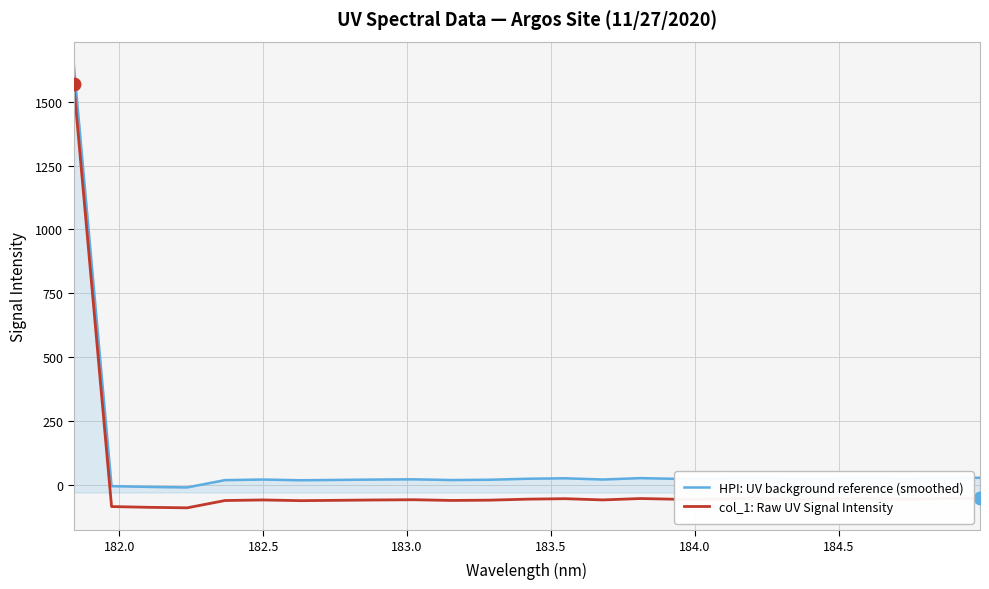

Rank the series by their maximum value, from highest to lowest.

HPI: UV background reference (smoothed), col_1: Raw UV Signal Intensity